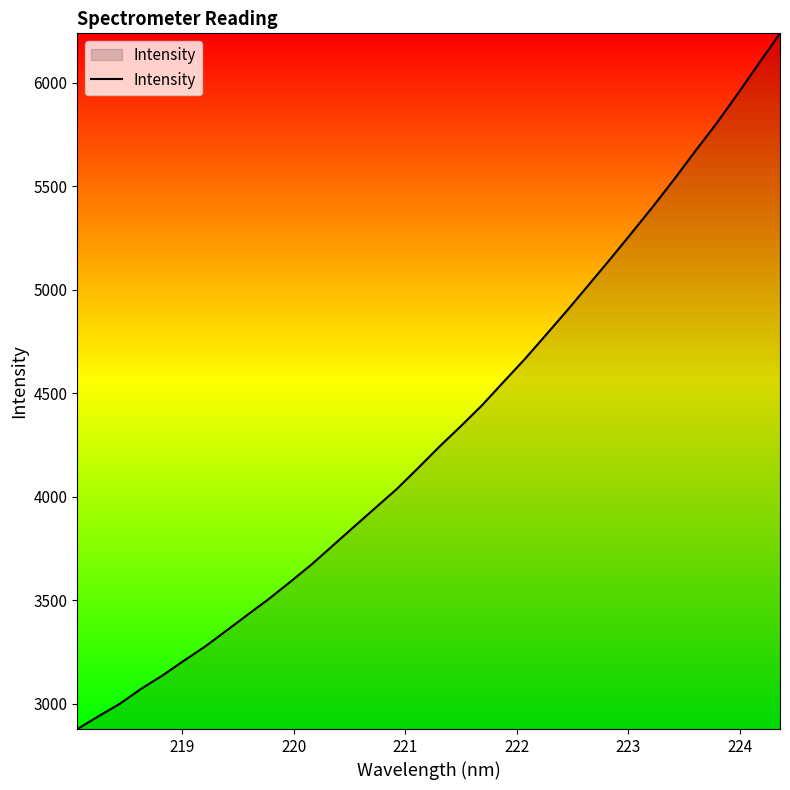

What is the difference between the maximum and minimum values?

3360.5